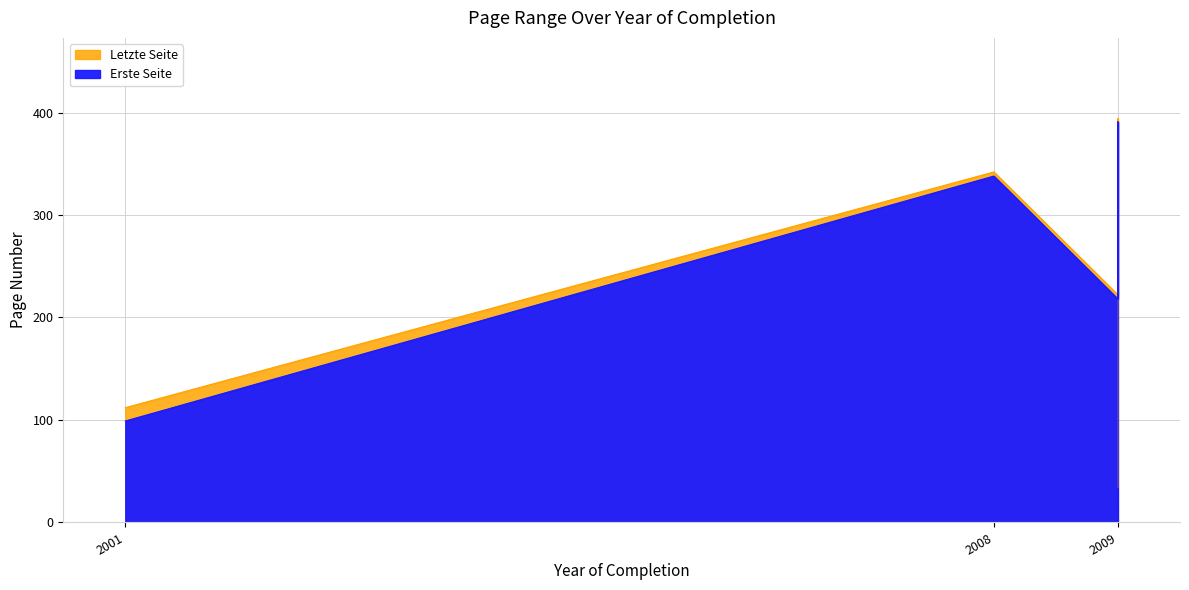

Which series has the widest spread of values?

Erste Seite